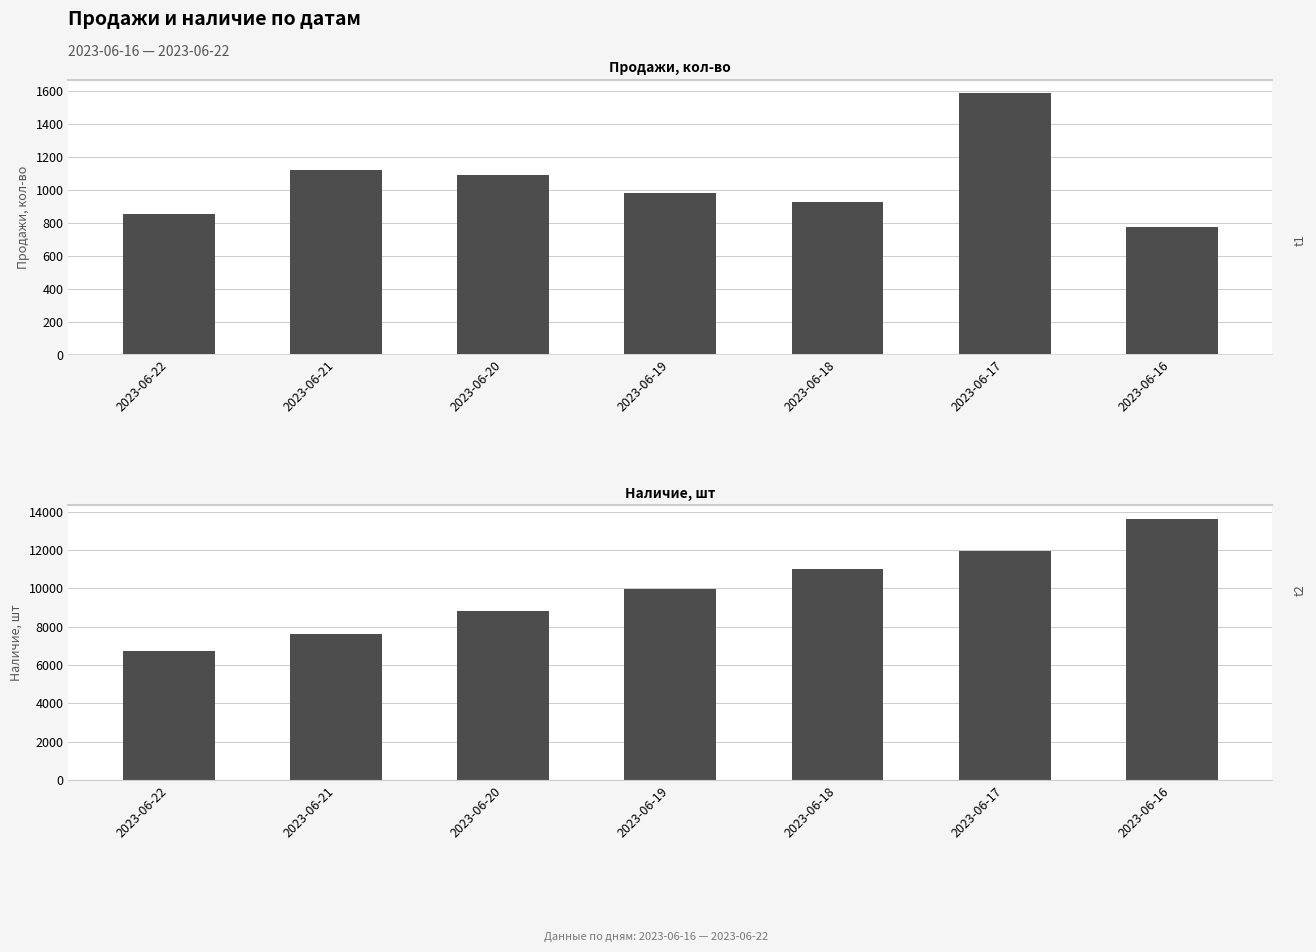

How many values in the Наличие, шт series exceed 9970?

3